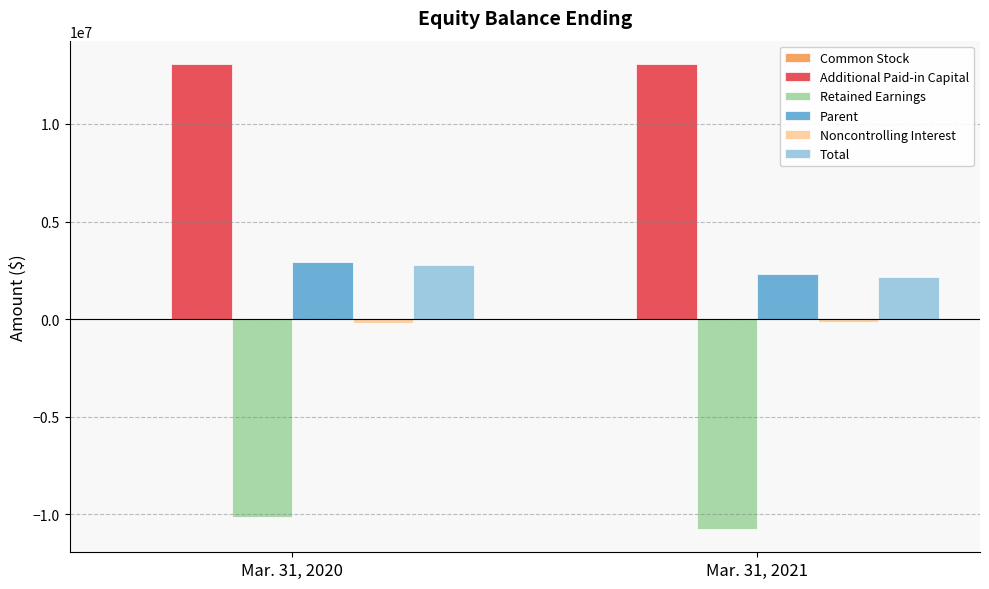

How many distinct data groups are displayed?

6